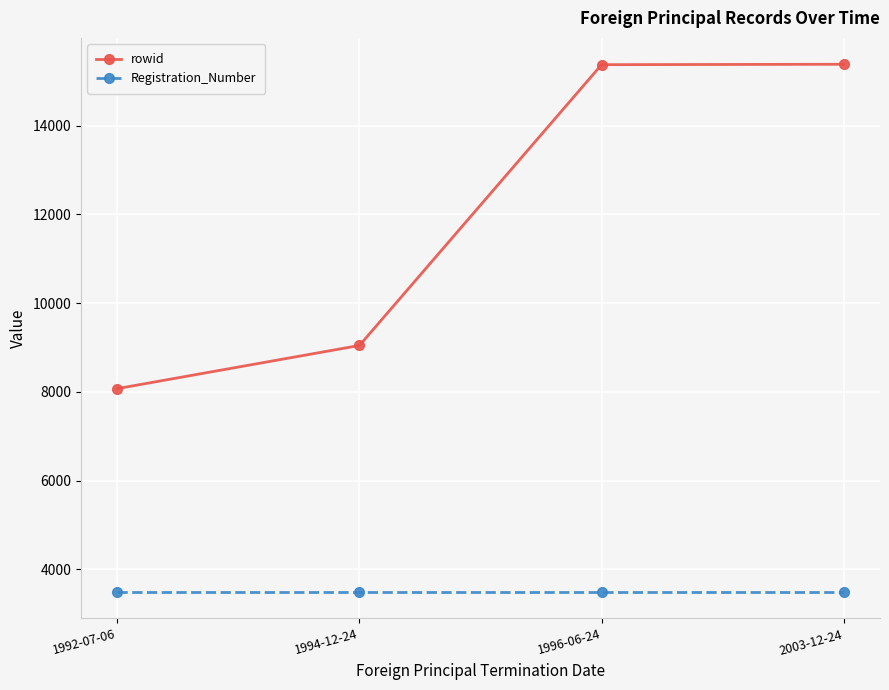

Is it true that Registration_Number equals 3492 at 2003-12-24?

True